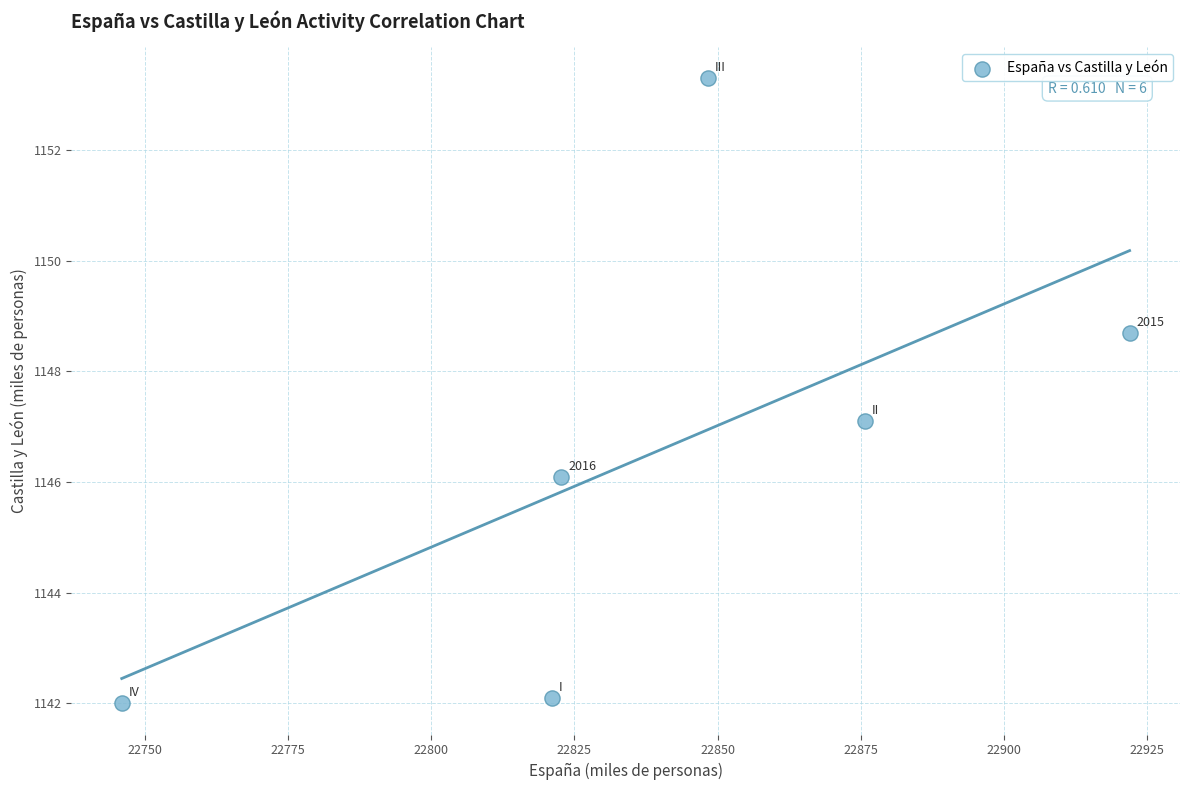

What is the average X value?

22839.3